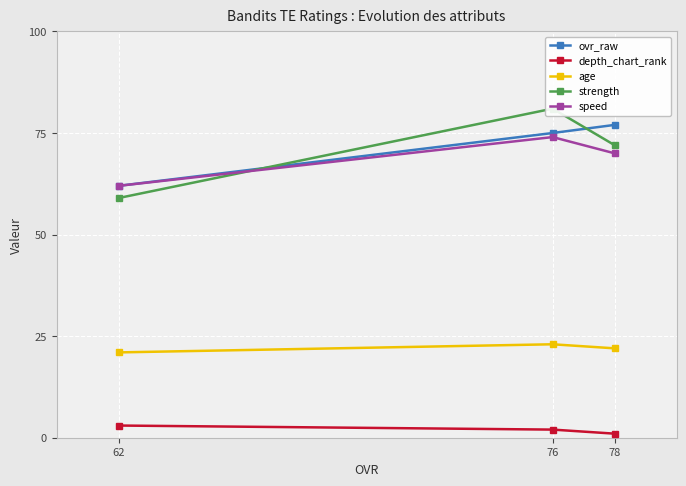

How many depth_chart_rank values are between 1 and 3?

3